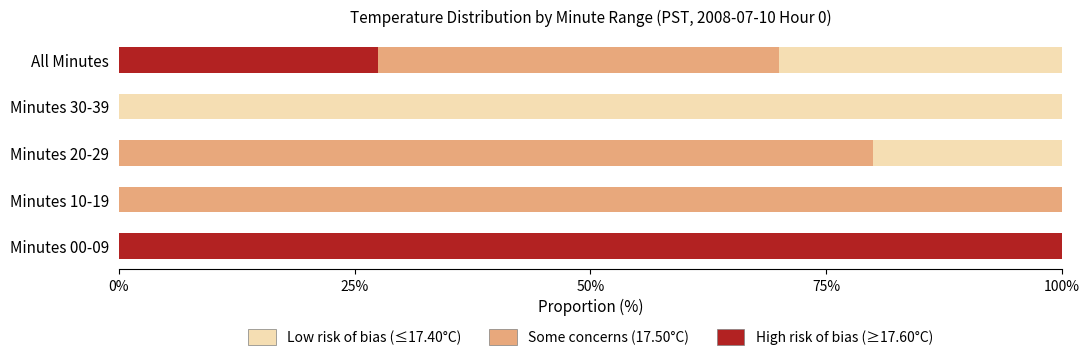

True or false: High risk of bias (≥17.60°C) has a value of 36.5 at Minutes 30-39.

False